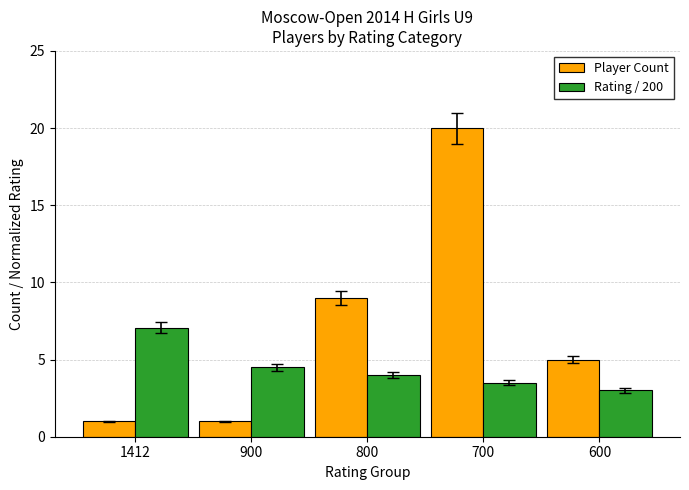

Reading left to right, what are all the values shown in this chart?

Player Count: 1.0	1.0	9.0	20.0	5.0
Rating / 200: 7.1	4.5	4.0	3.5	3.0